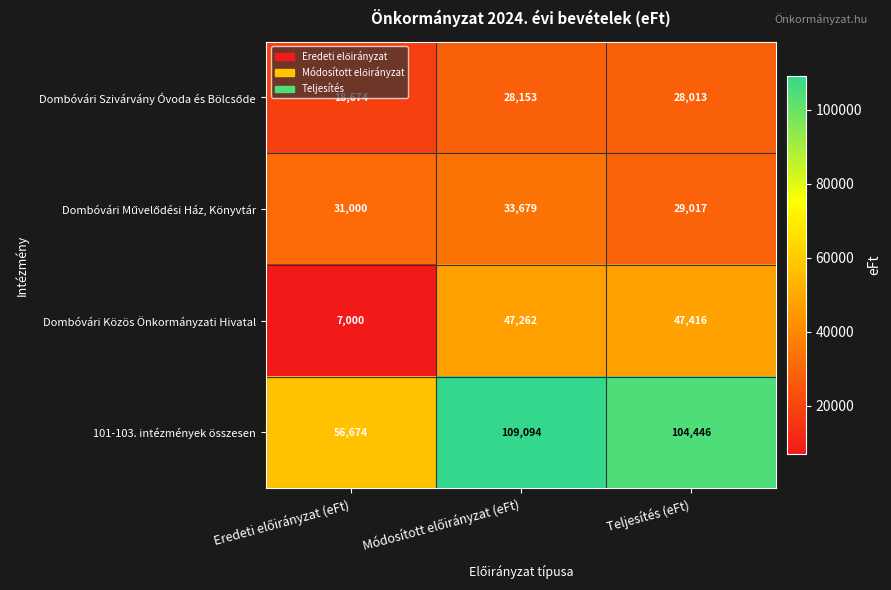

What is the smallest value displayed?

7000